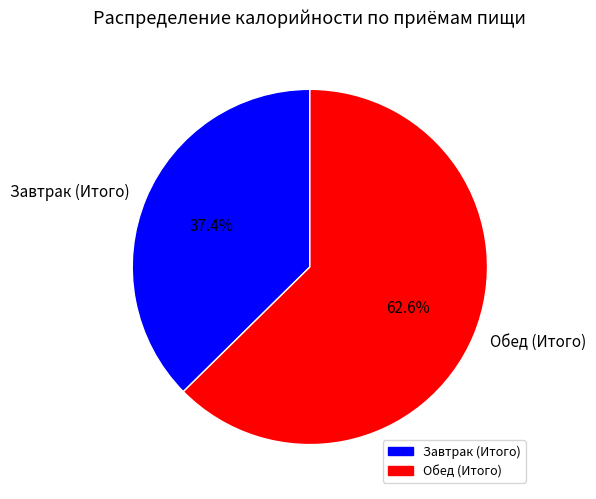

To the nearest percent, what is the average slice percentage?

50%